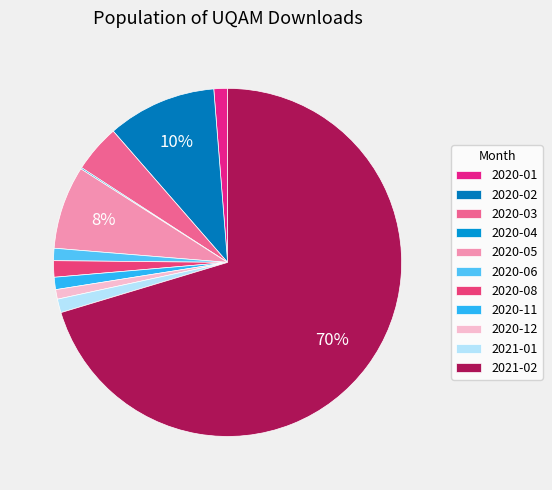

To the nearest percent, what is the difference between the largest and smallest slice percentages?

70%